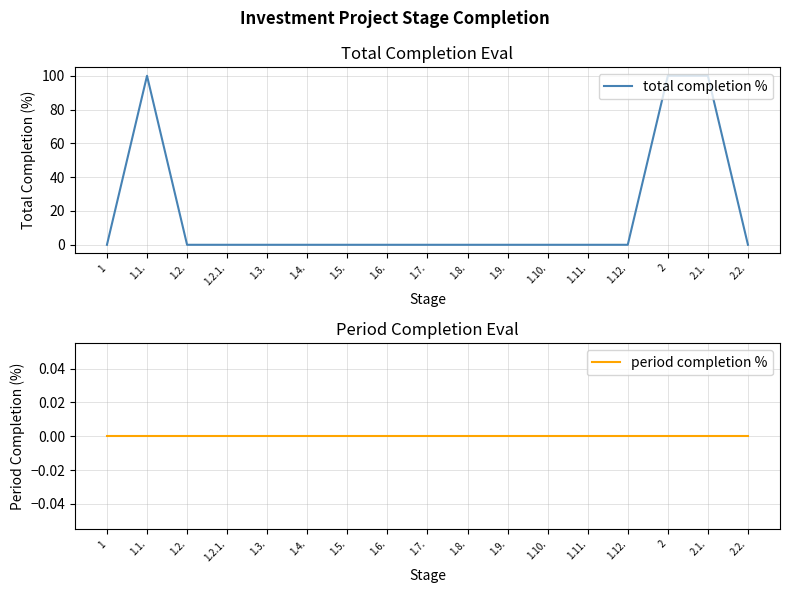

What is the label of the 5th point from the right?

1.11.